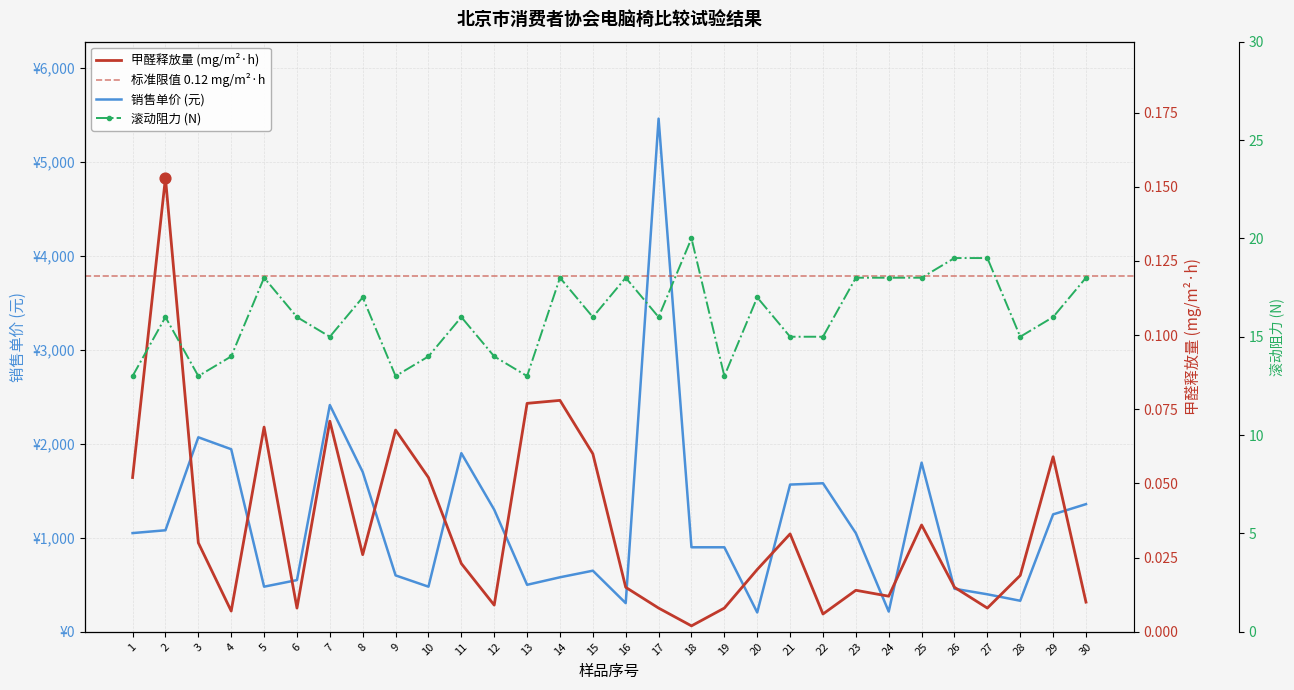

At how many categories does at least one series exceed 75?

30